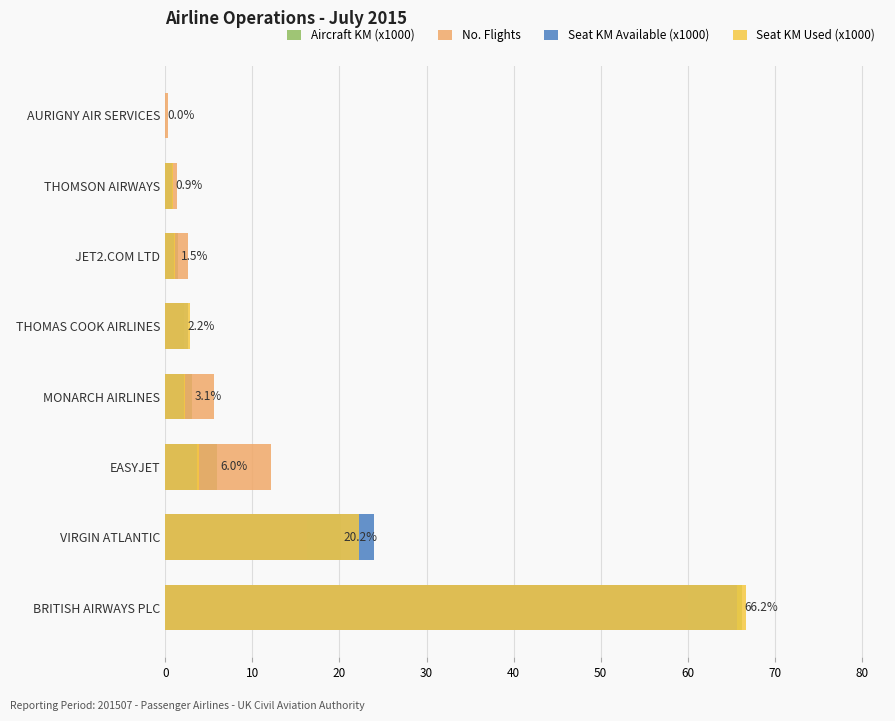

How many groups of bars are there?

8